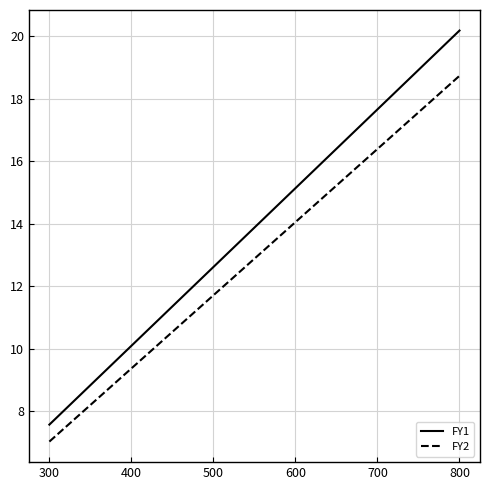

What is the maximum value for FY2?

18.7